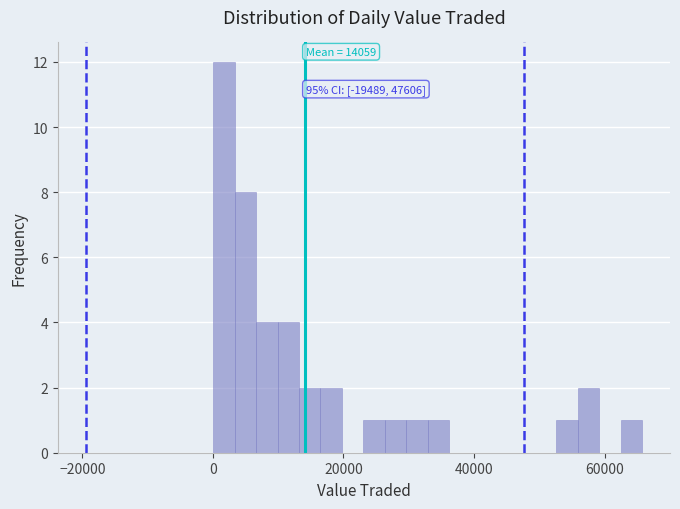

Around what value on the x-axis is the tallest bar? Give the approximate position of its centre, as read against the axis.

2000